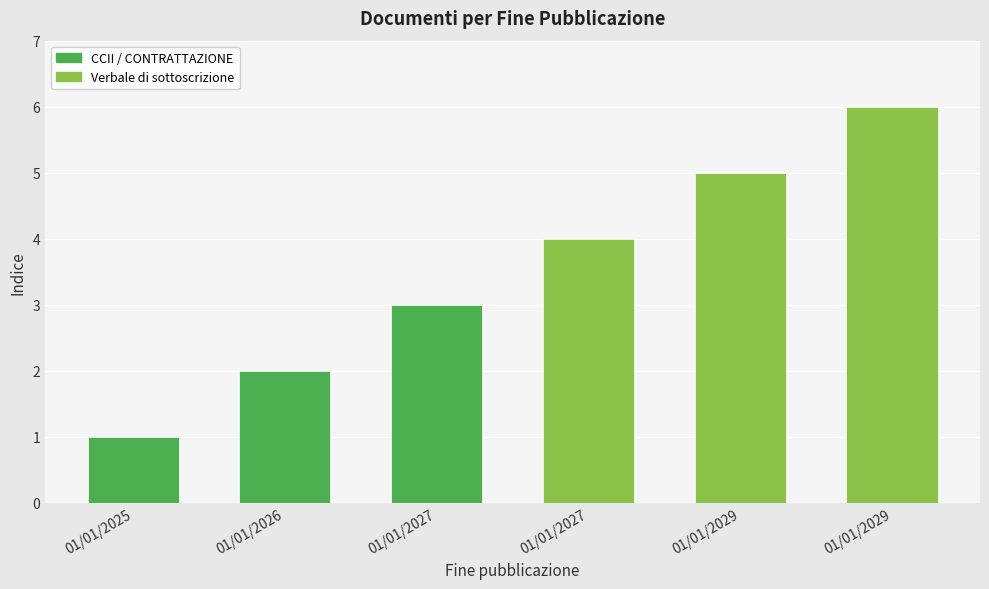

How many values are between 2 and 5?

4